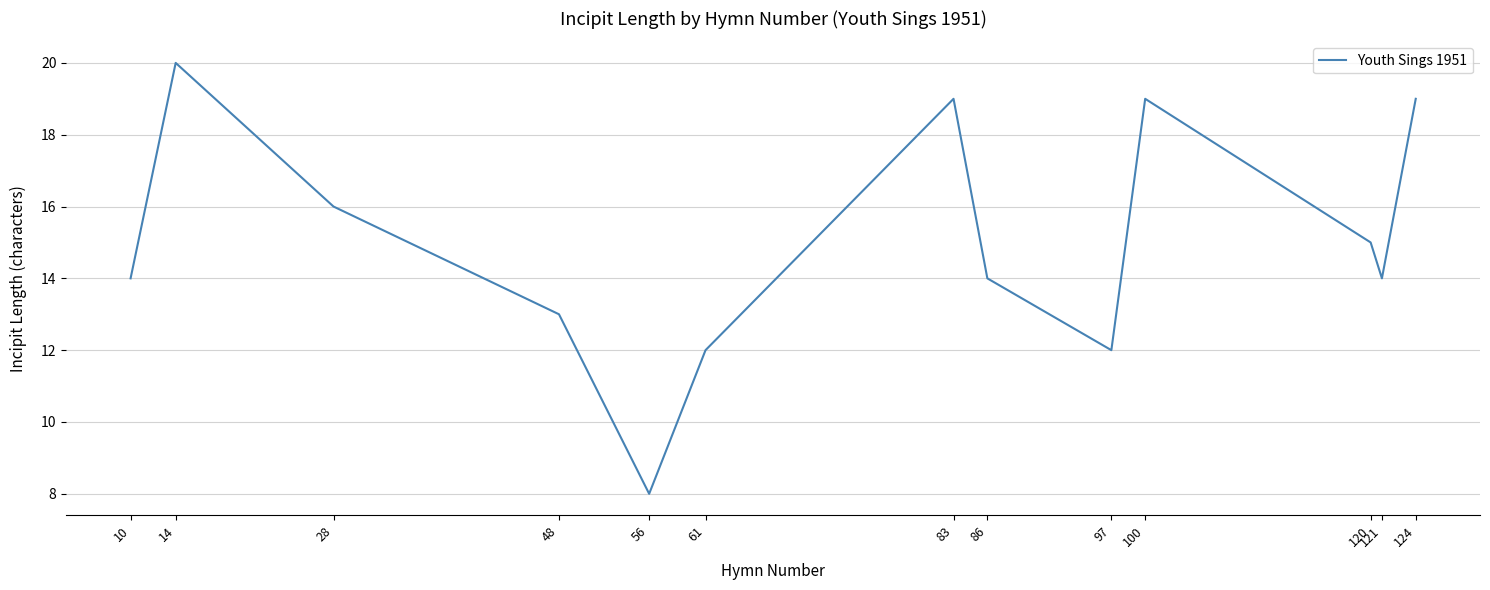

Reading left to right, extract all data points from this chart.

10=14	14=20	28=16	48=13	56=8	61=12	83=19	86=14	97=12	100=19	120=15	121=14	124=19